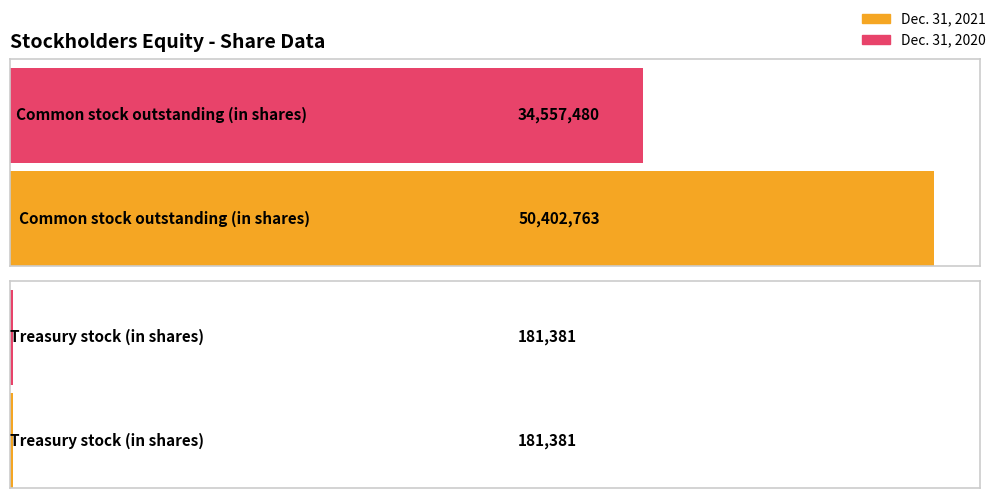

What position from the right is Common stock outstanding (in shares)?

2